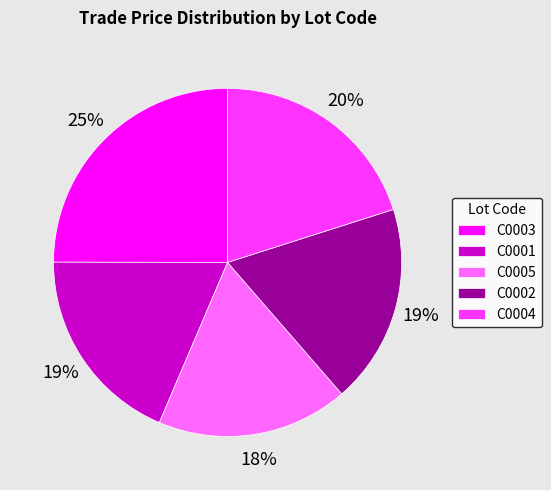

What percentage is the C0003 slice, to the nearest percent?

25%